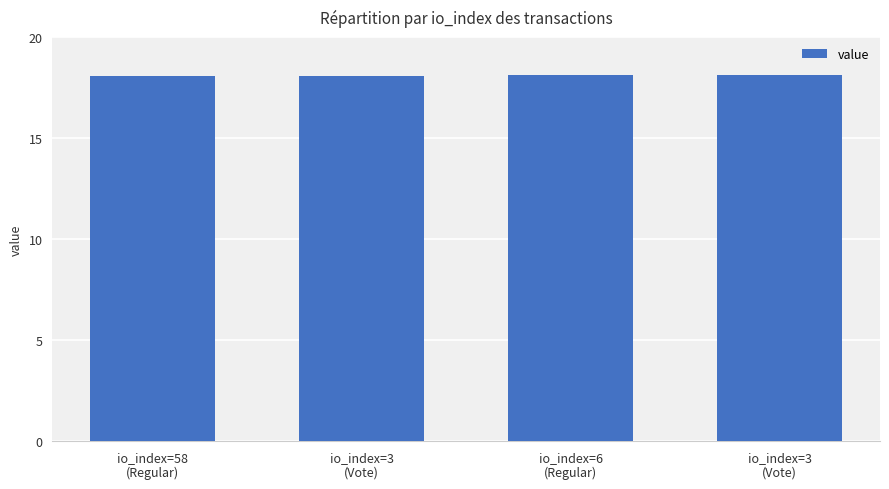

Are the bars horizontal?

No